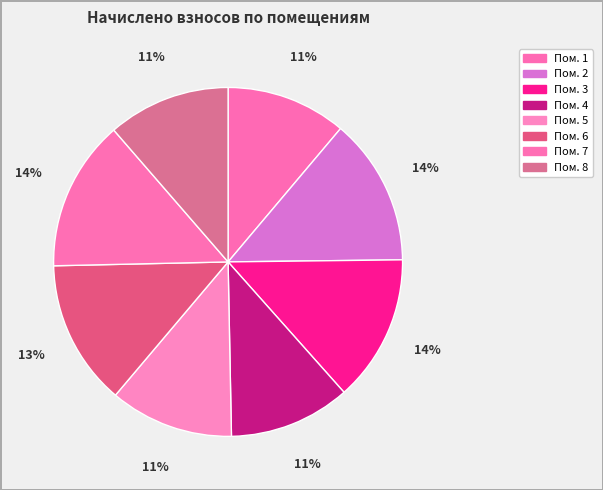

How many segments does this pie chart have?

8